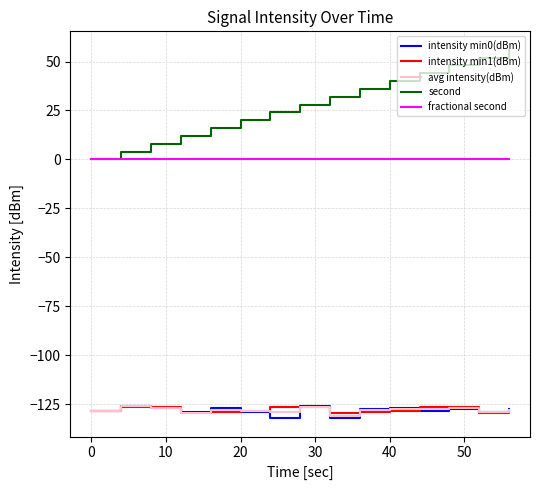

True or false: fractional second and intensity min1(dBm) intersect in this chart.

False